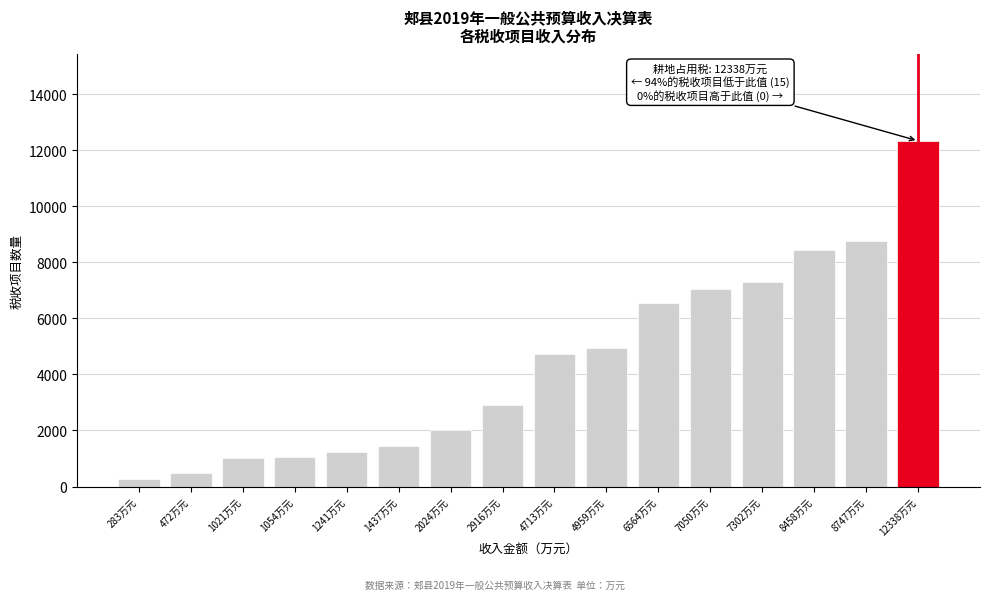

Between 1241万元 and 472万元, which is larger?

1241万元